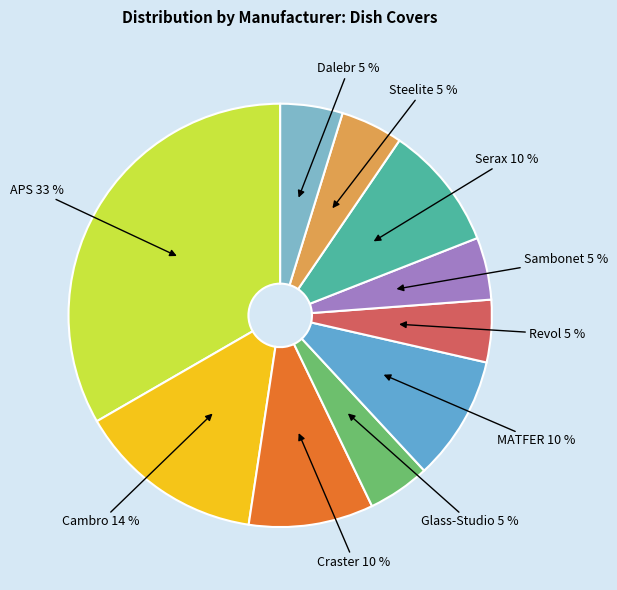

Is the sum of APS and Steelite greater than half?

No